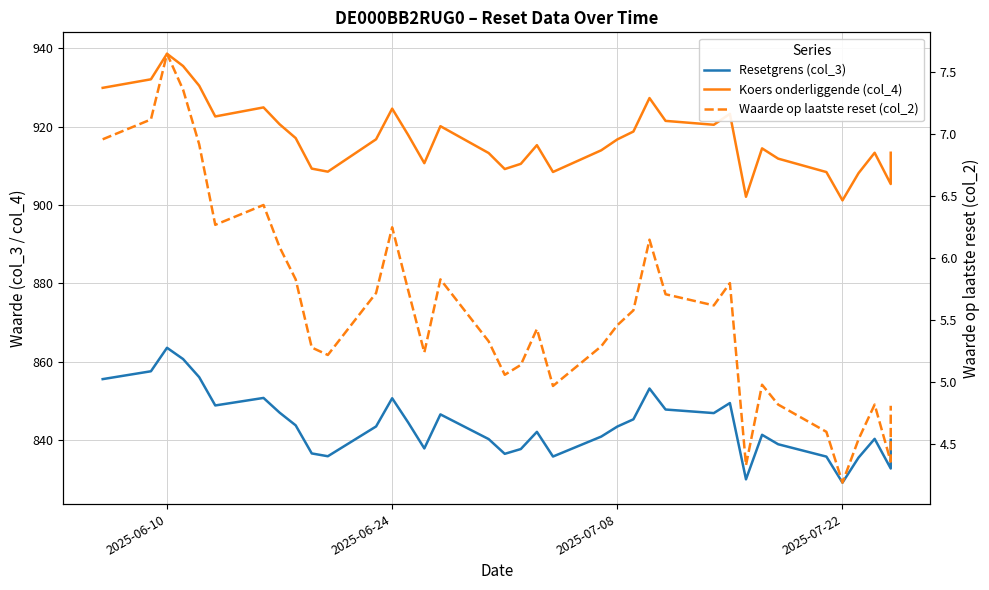

Which series has the largest total across all categories?

Koers onderliggende (col_4)